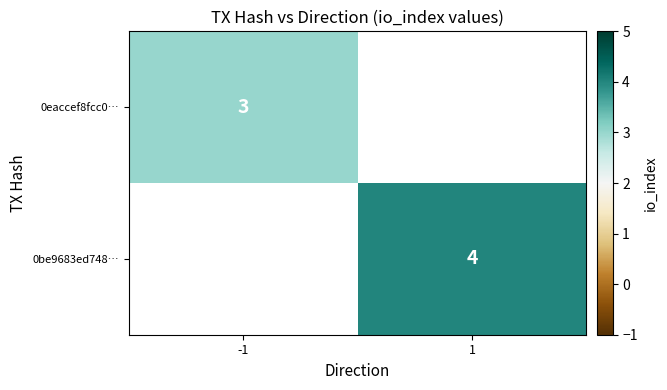

Which label corresponds to the smallest value in the chart?

-1